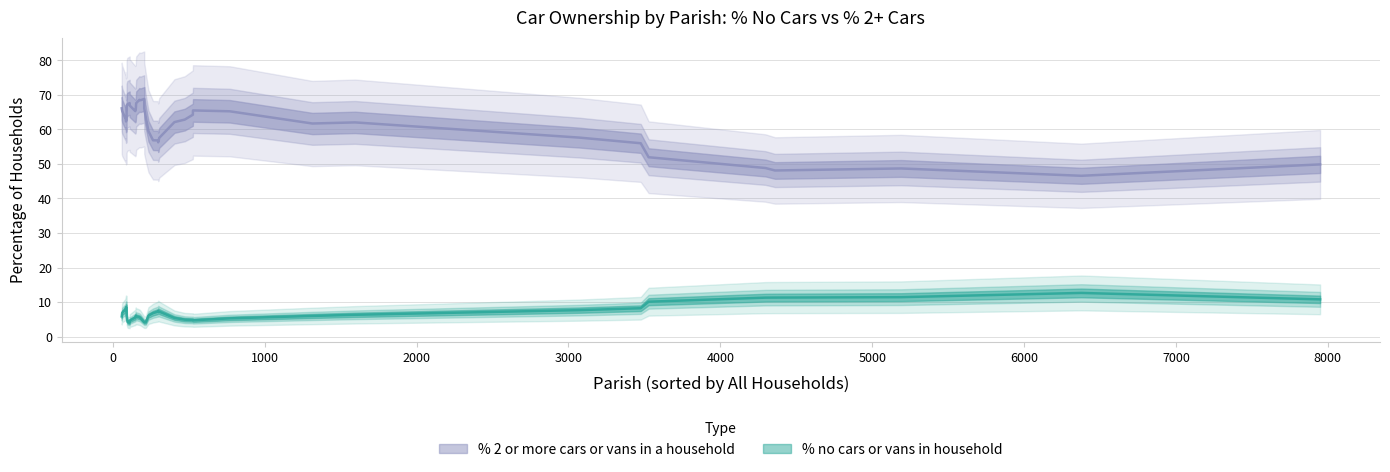

True or false: % 2 or more cars or vans in a household and % no cars or vans in household cross at least once.

False